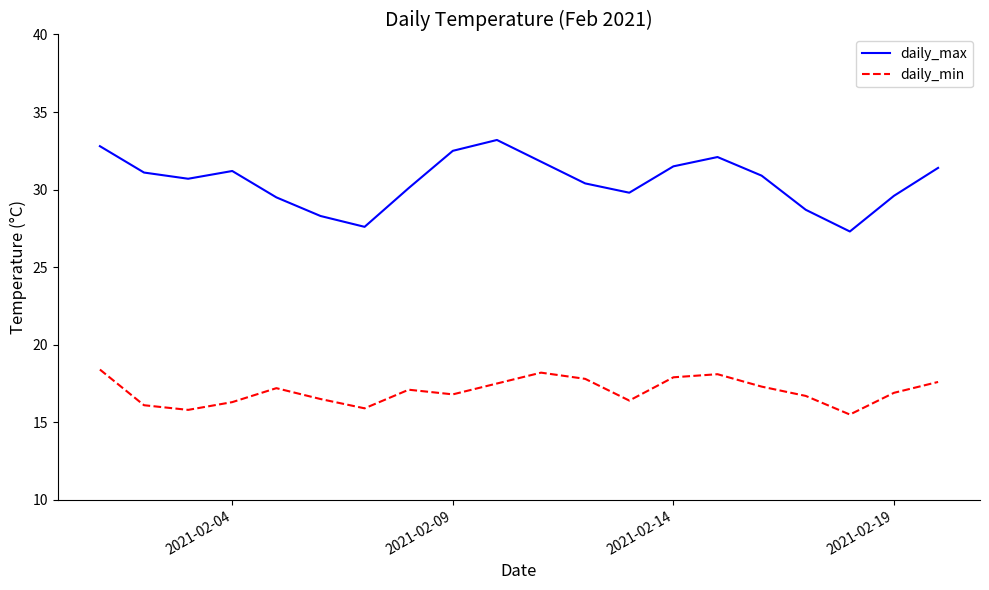

True or false: daily_max and daily_min cross at least once.

False